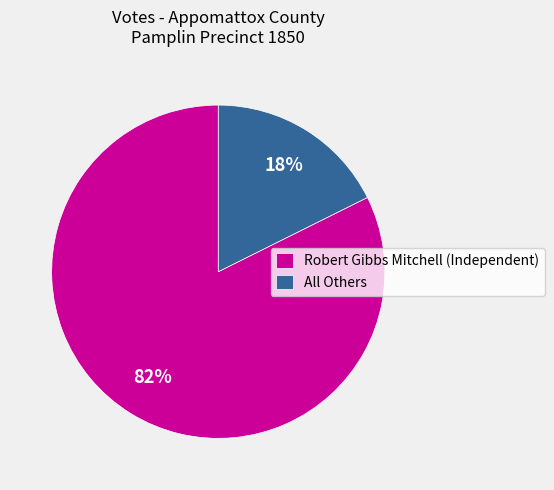

Which category accounts for the majority?

Robert Gibbs Mitchell (Independent)